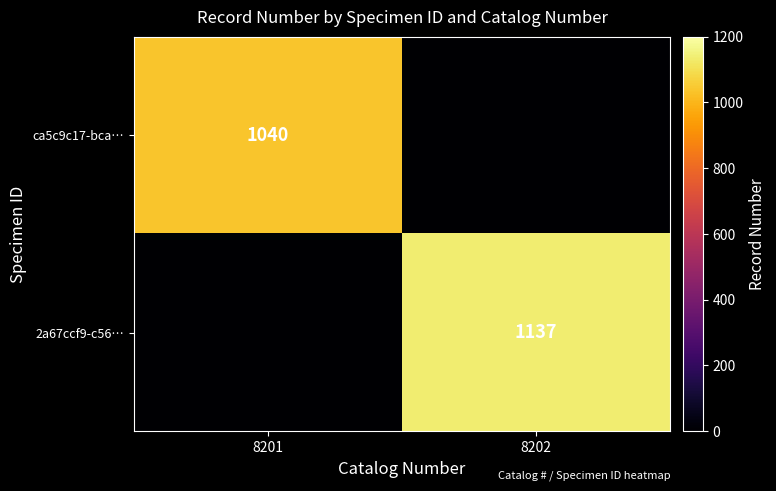

The ca5c9c17-bca… series shows 1040 at 8201. True or false?

True